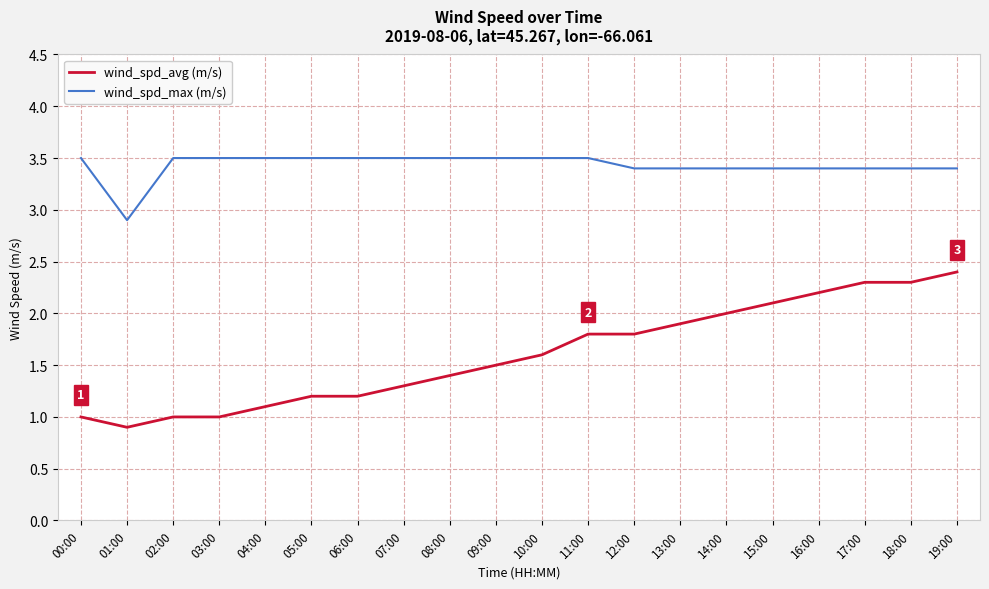

At which category is the sum across all series the highest?

19:00